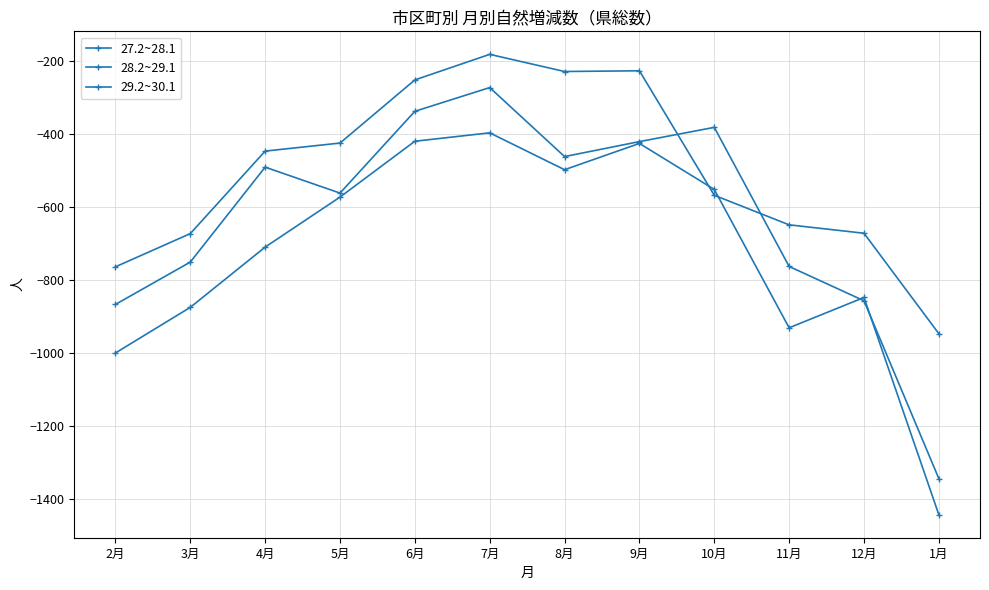

Count the number of categories in the chart.

12